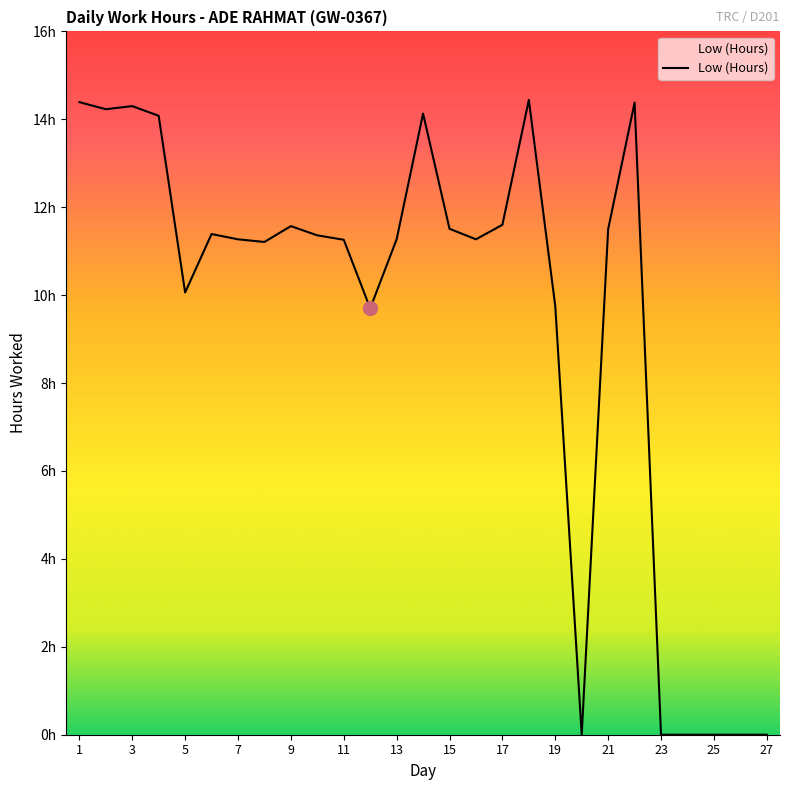

Reading left to right, what are all the values shown in this chart?

14.4	14.2	14.3	14.1	10.1	11.4	11.3	11.2	11.6	11.4	11.3	9.7	11.3	14.1	11.5	11.3	11.6	14.4	9.8	0.0	11.5	14.4	0.0	0.0	0.0	0.0	0.0